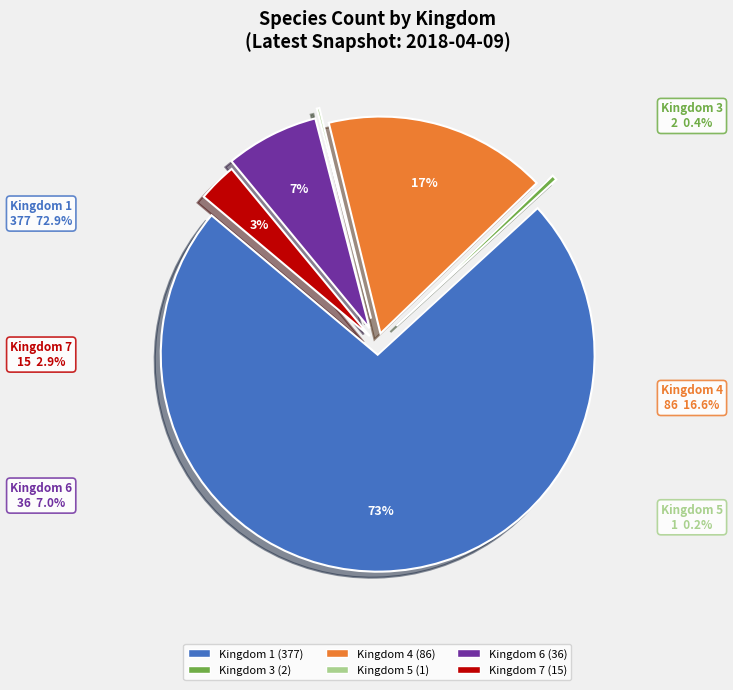

Combined, what portion of the pie is Kingdom 6 and Kingdom 5?

7.2%